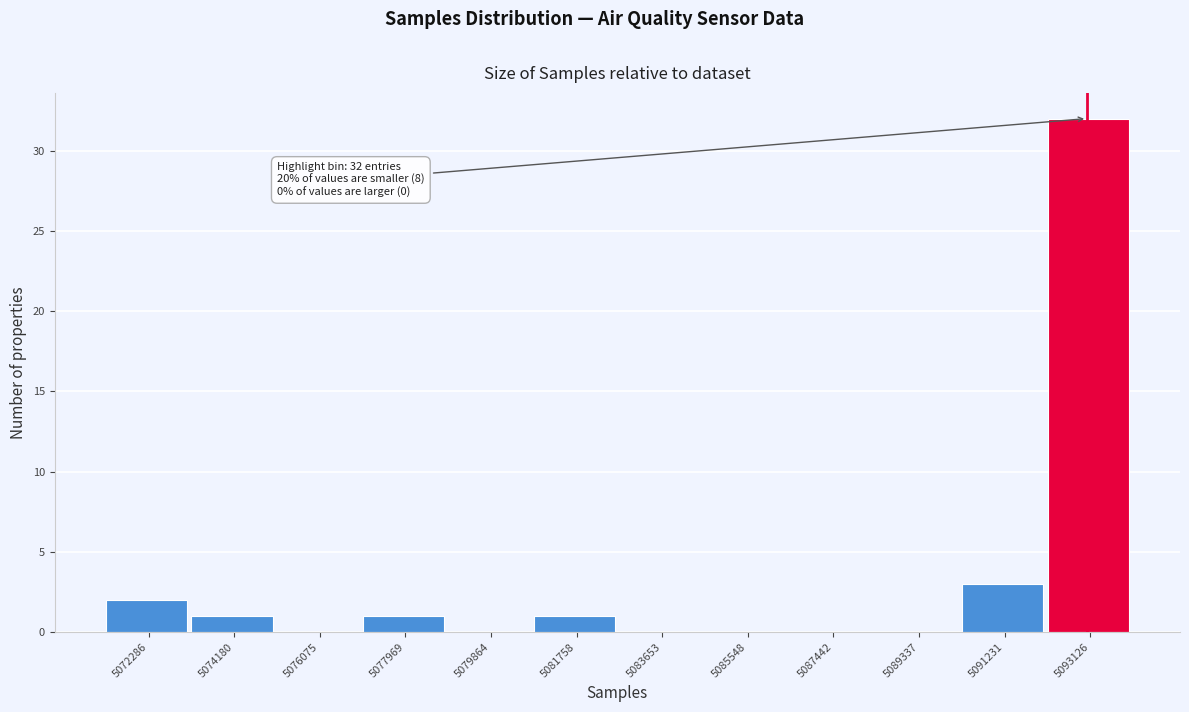

Reading left to right, list all the values displayed in this chart.

5072286=2	5074180=1	5076075=0	5077969=1	5079864=0	5081758=1	5083653=0	5085548=0	5087442=0	5089337=0	5091231=3	5093126=32